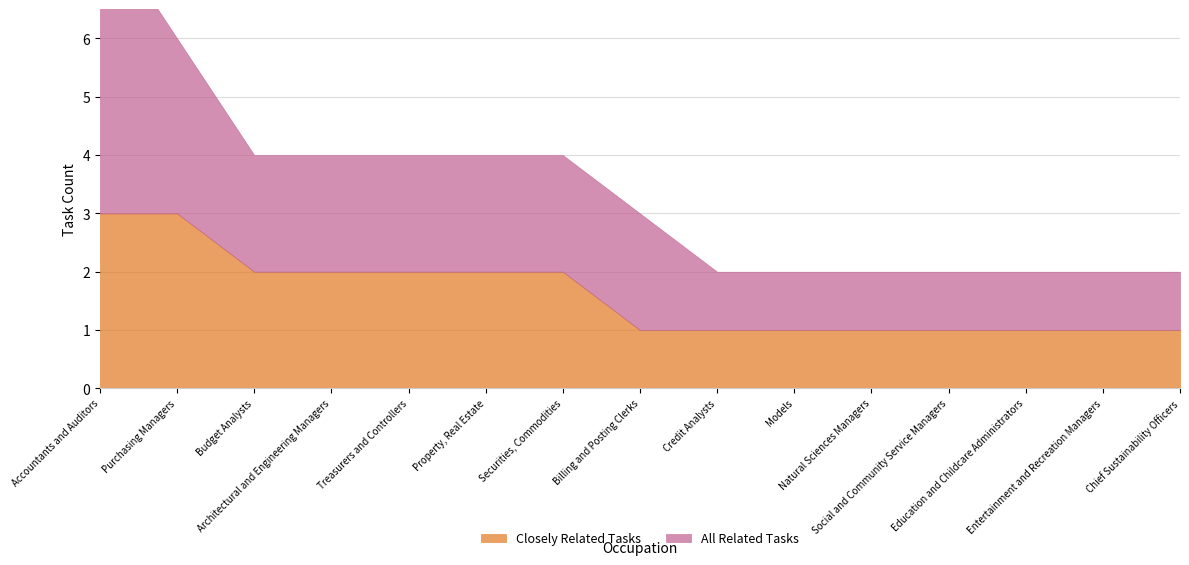

At Chief Sustainability Officers, list the series in order from smallest to largest.

Closely Related Tasks, All Related Tasks